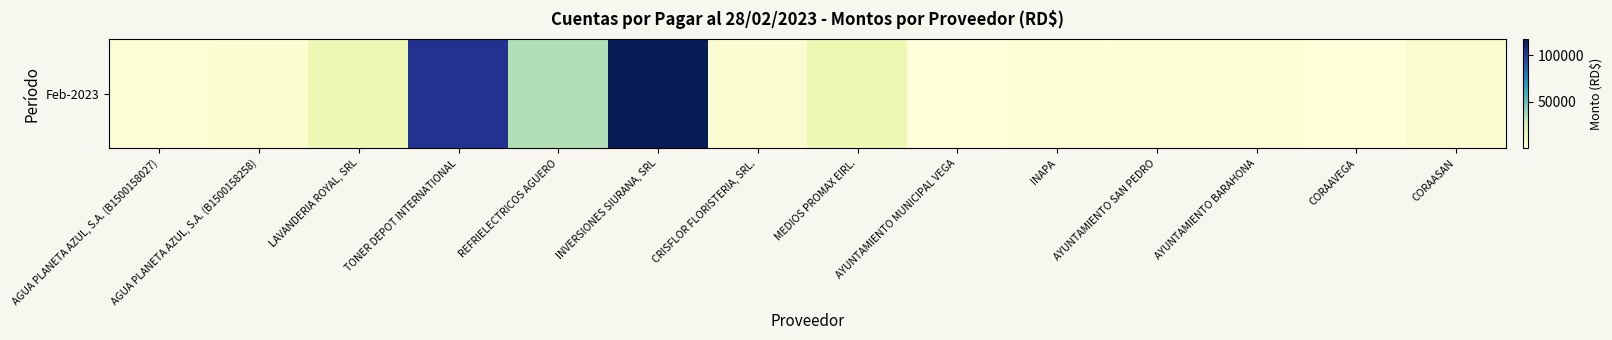

List the labels in order of value, largest first.

INVERSIONES SIURANA, SRL, TONER DEPOT INTERNATIONAL, REFRIELECTRICOS AGUERO, MEDIOS PROMAX EIRL., LAVANDERIA ROYAL, SRL, CORAASAN, AGUA PLANETA AZUL, S.A. (B1500158258), CRISFLOR FLORISTERIA, SRL., AGUA PLANETA AZUL, S.A. (B1500158027), AYUNTAMIENTO SAN PEDRO, AYUNTAMIENTO BARAHONA, INAPA, CORAAVEGA, AYUNTAMIENTO MUNICIPAL VEGA